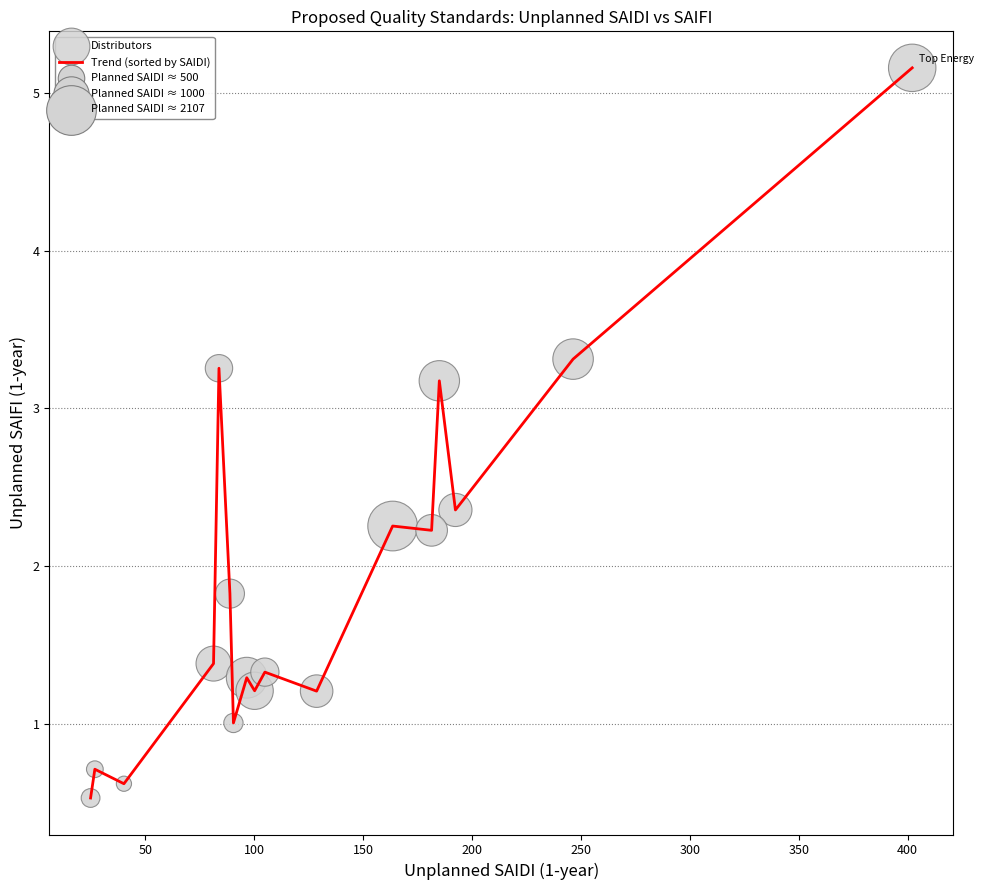

What is the difference between the maximum and minimum values?

4.6